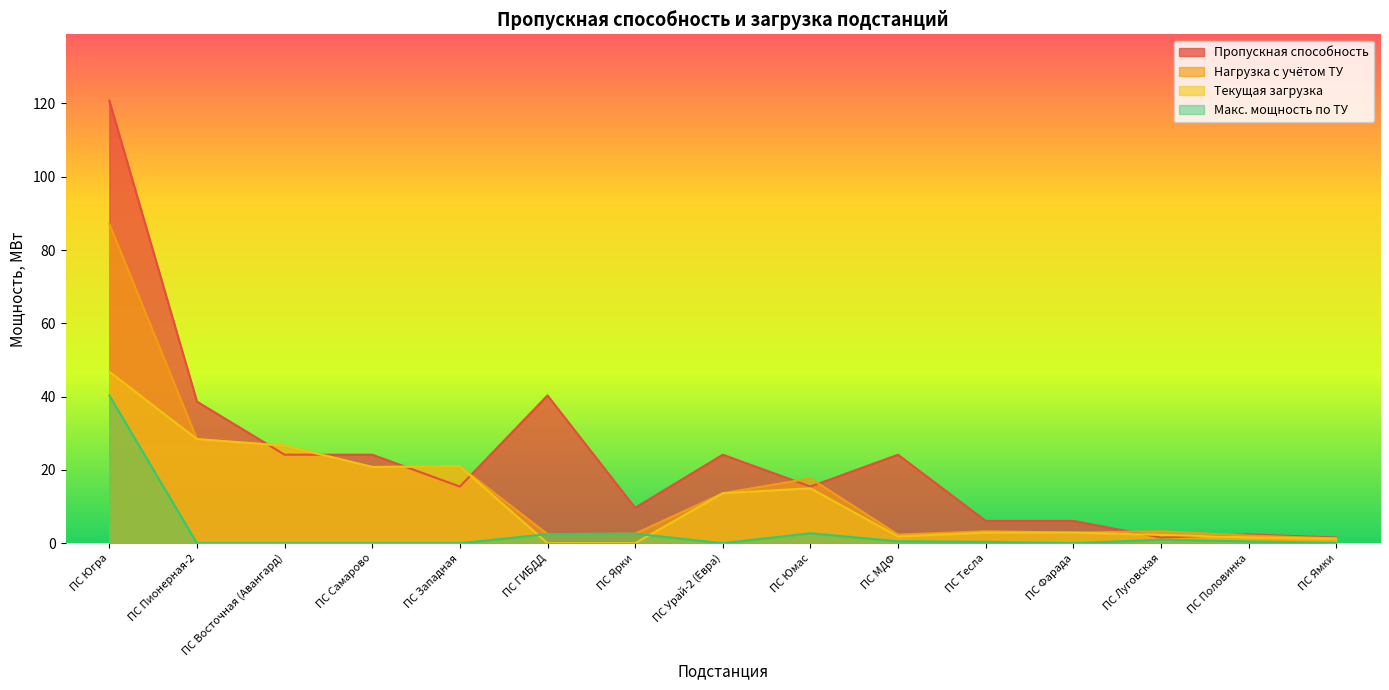

In Макс. мощность по ТУ, how many points are lower than both neighbors (excluding endpoints)?

2